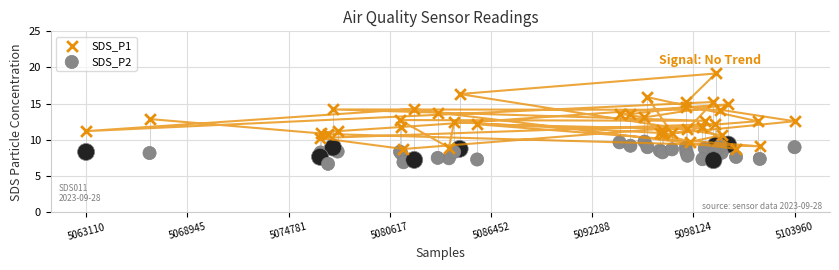

Which series has the largest Y range (max minus min)?

SDS_P1